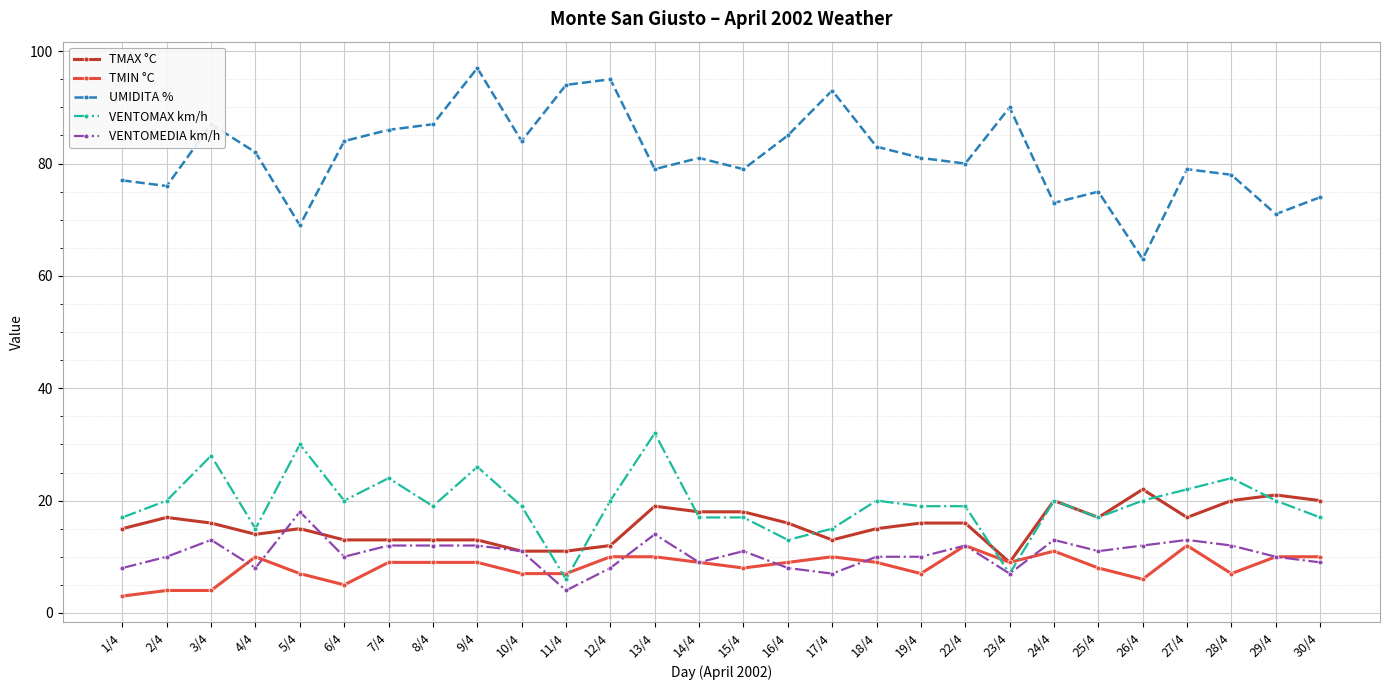

What position from the right is 2/4?

27